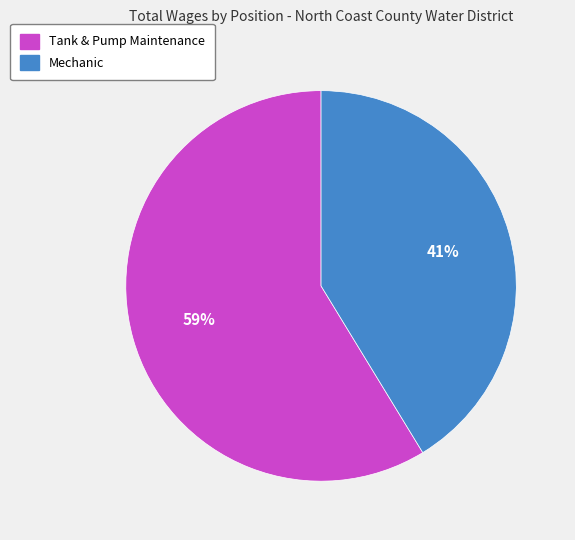

Is the sum of Tank & Pump Maintenance and Mechanic greater than half?

Yes